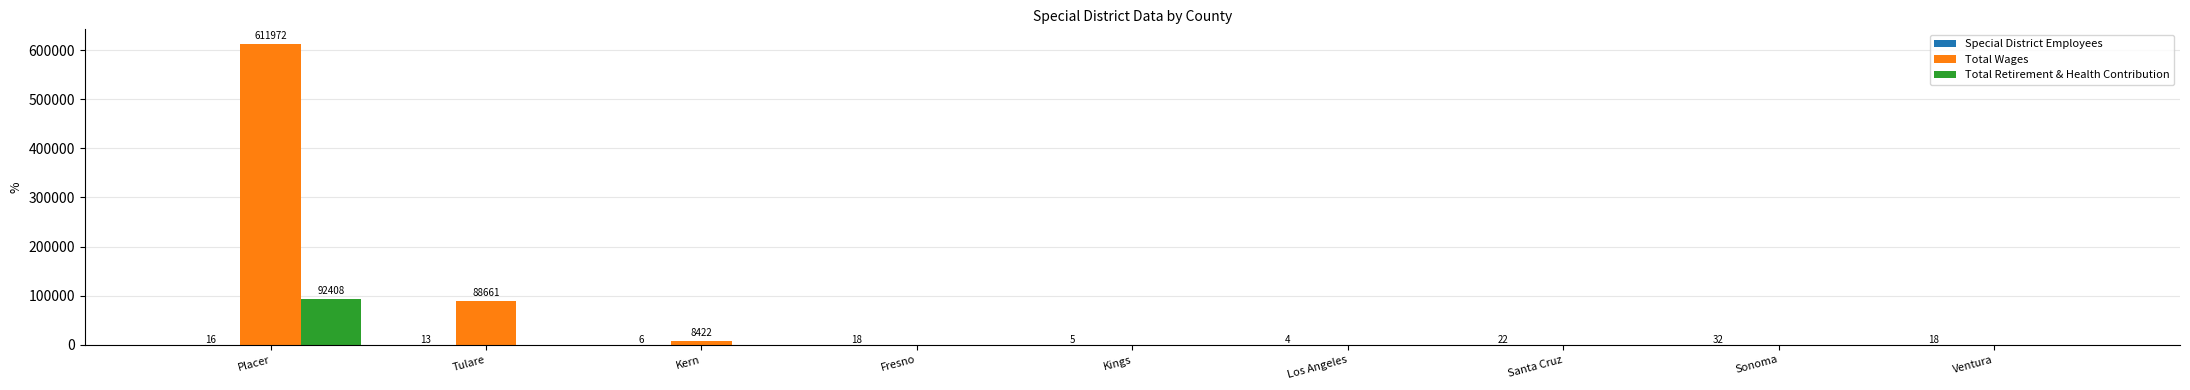

Where is Total Wages nearest to the value 305986?

Tulare